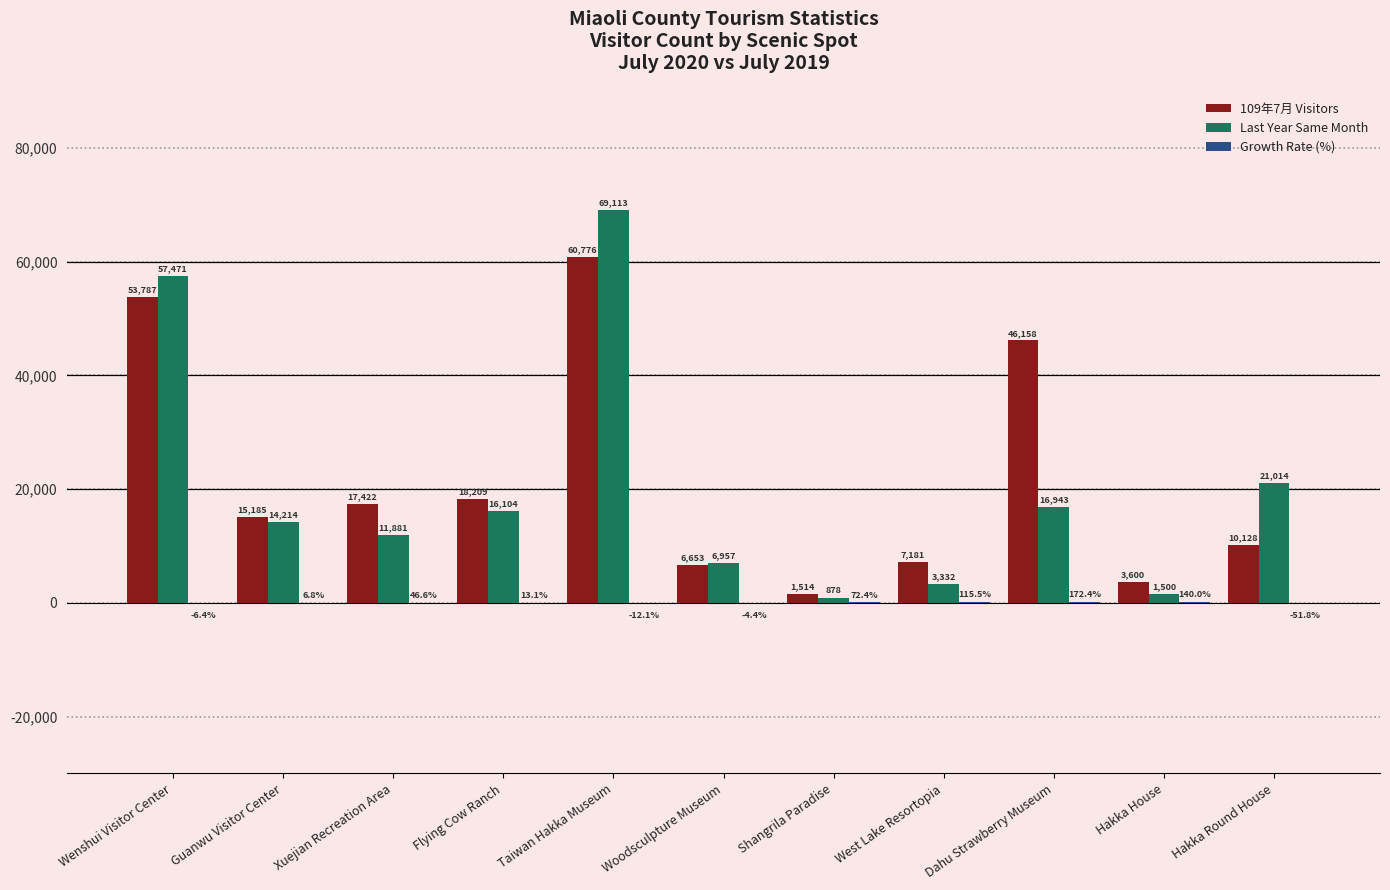

What is the sum of all 109年7月 Visitors values?

240613.0